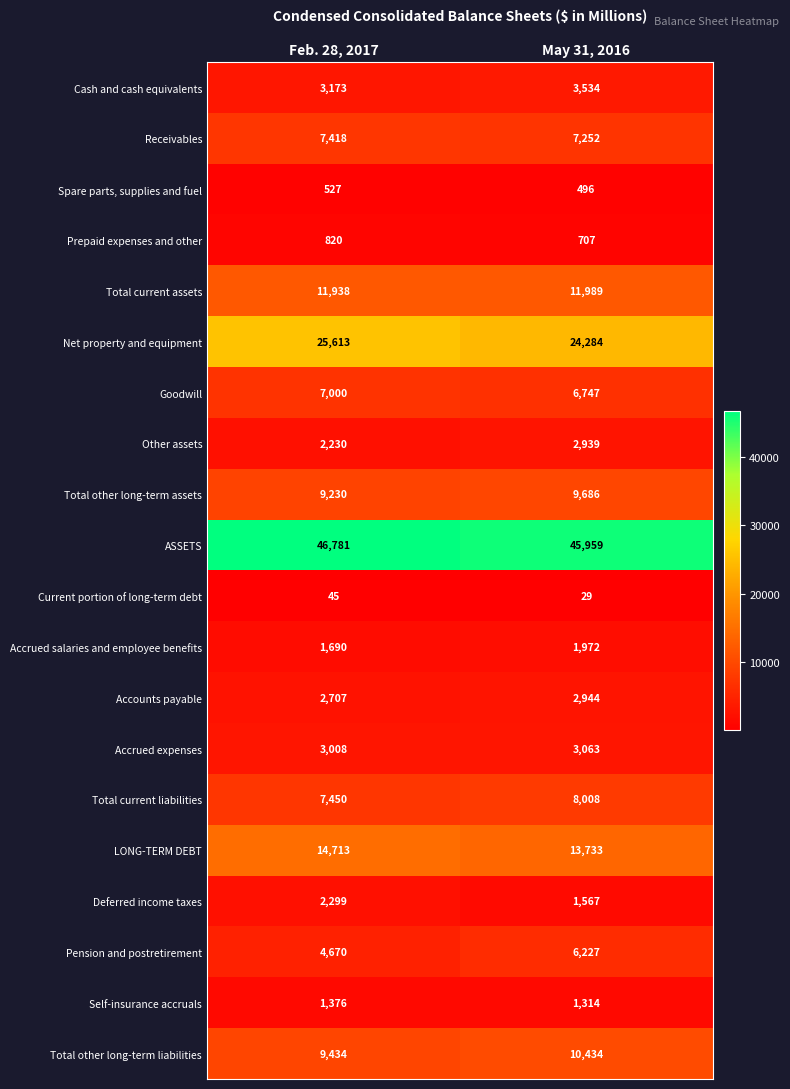

True or false: Total other long-term liabilities has a value of 10434 at May 31, 2016.

True